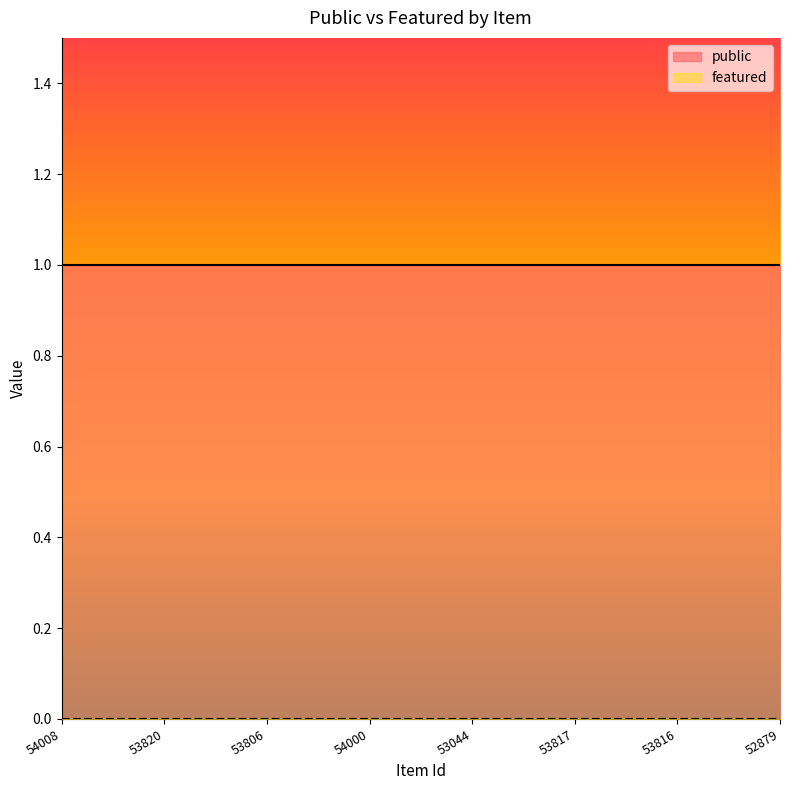

Reading right to left, transcribe all the data shown in this chart.

public: 52879=1	53816=1	53817=1	53044=1	54000=1	53806=1	53820=1	54008=1
featured: 52879=0	53816=0	53817=0	53044=0	54000=0	53806=0	53820=0	54008=0